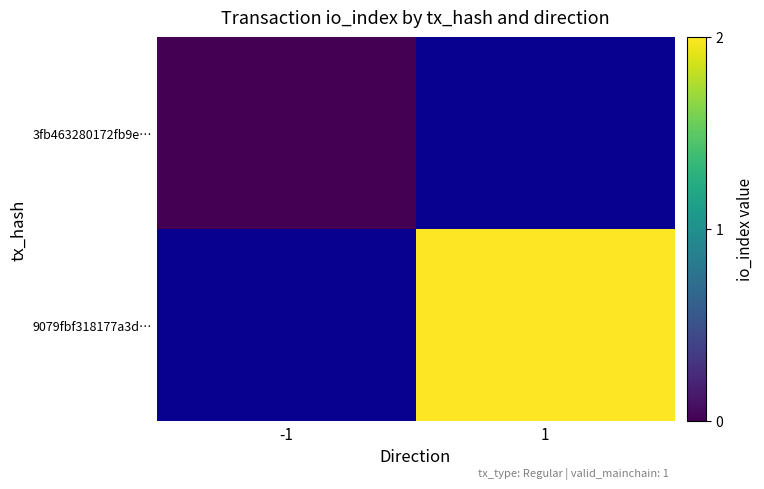

Which category has the lowest value across all series?

-1